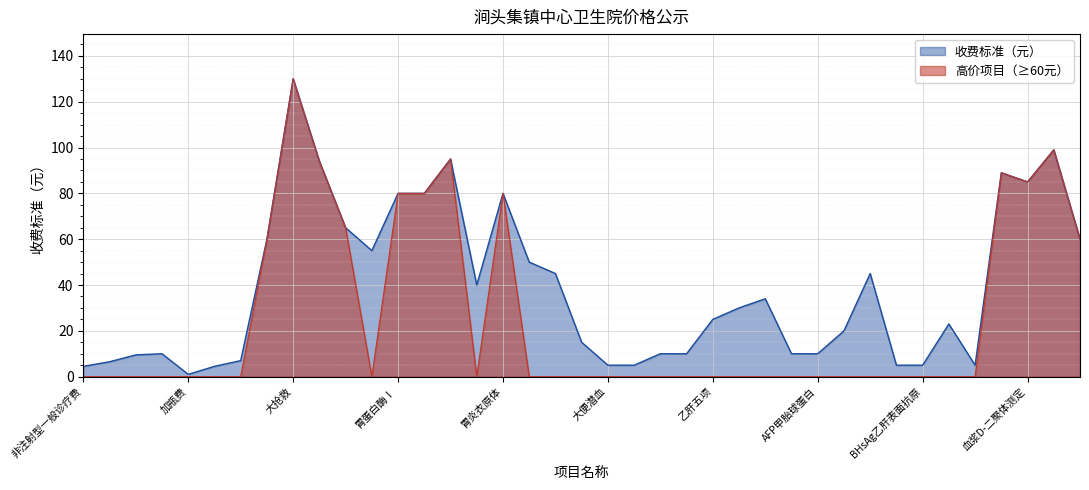

How many data points are less than 25?

19